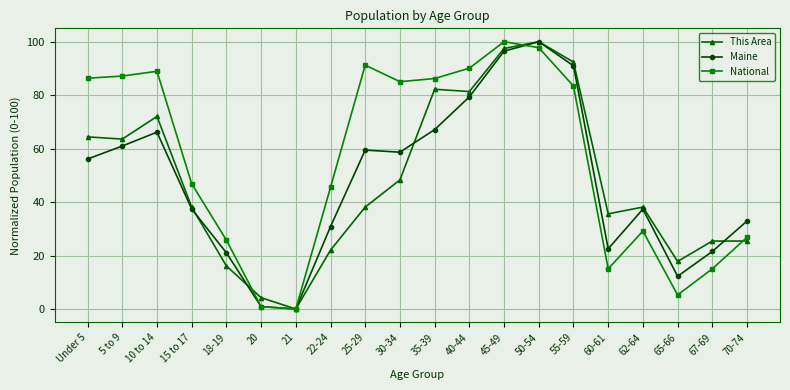

How many positive values does the National series have?

19